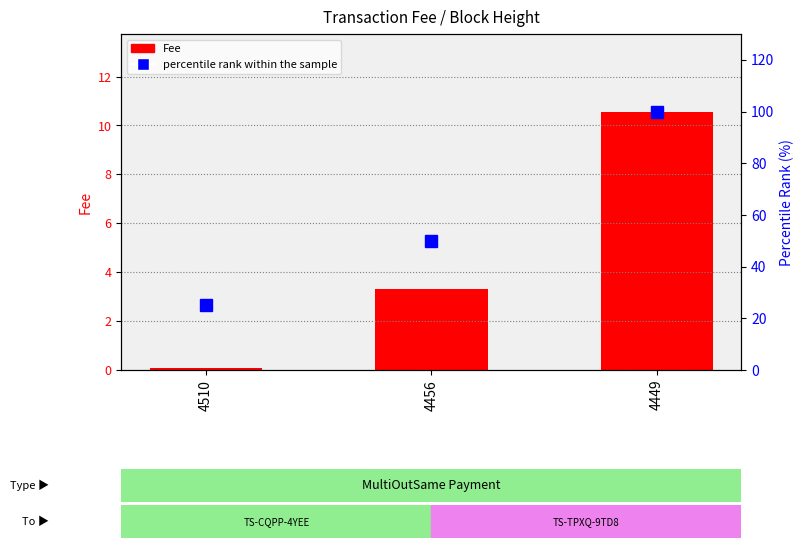

Are the bars horizontal?

No